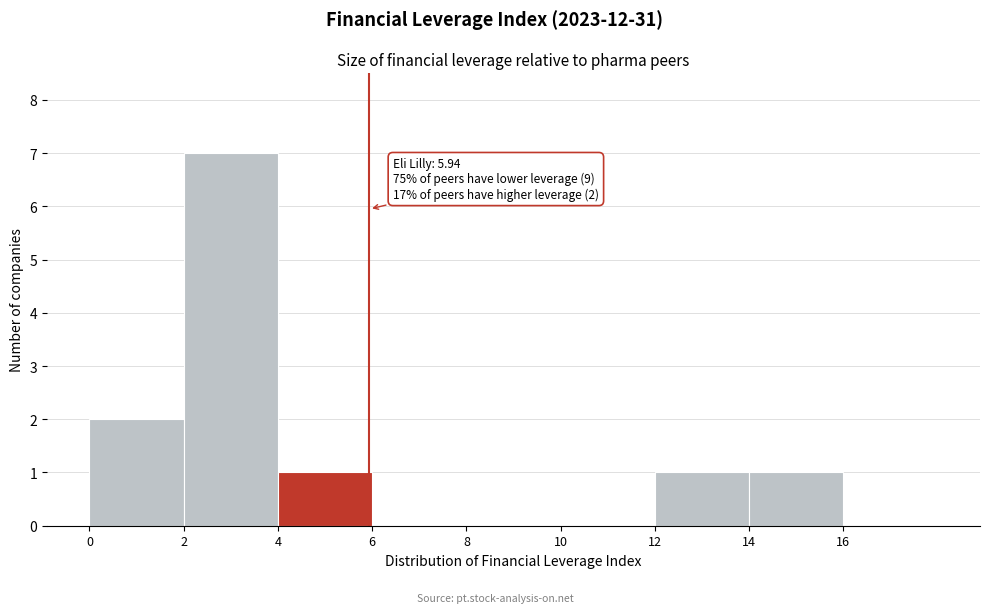

Which range on the x-axis has the tallest bar?

2 to 4